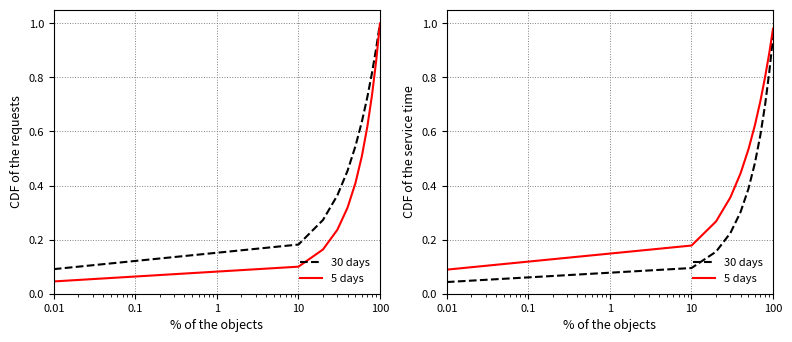

Count the number of data series in this chart.

2